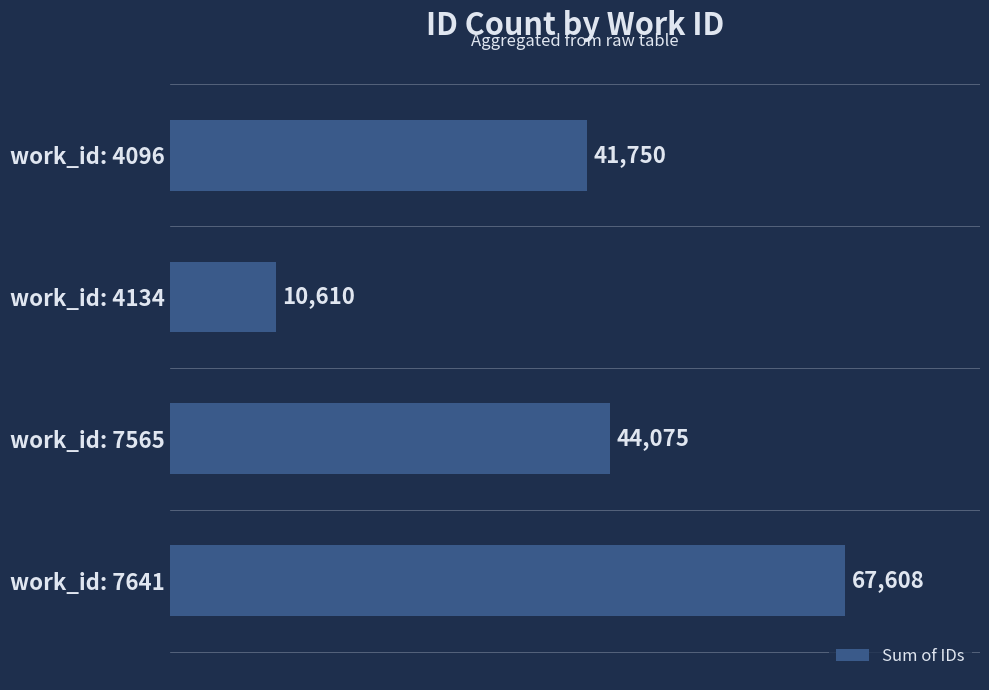

What is the average value?

41011